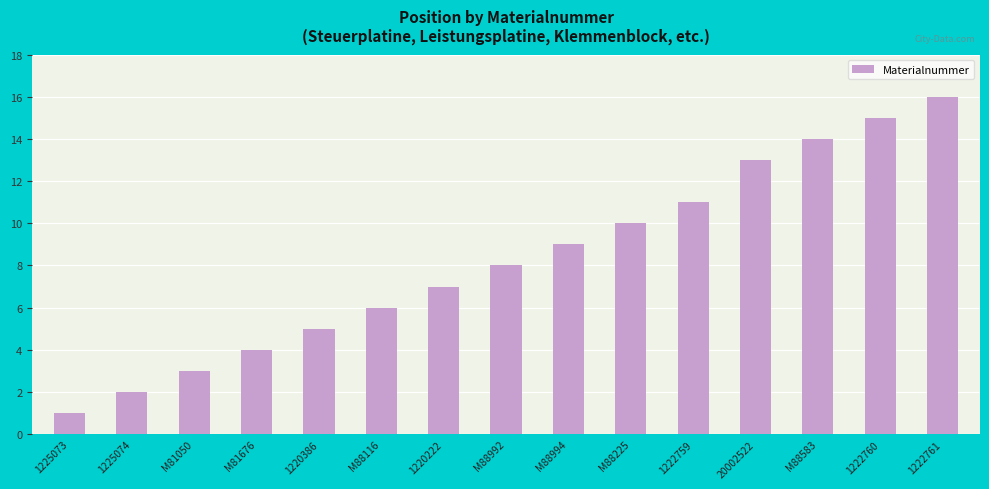

Which has a higher value, 1220386 or M88994?

M88994